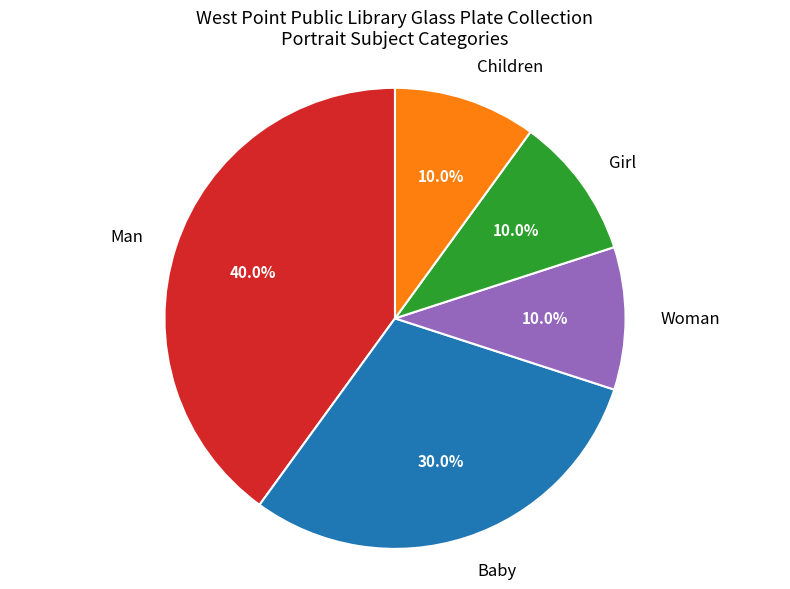

To the nearest percent, what percentage of the pie is Man?

40%